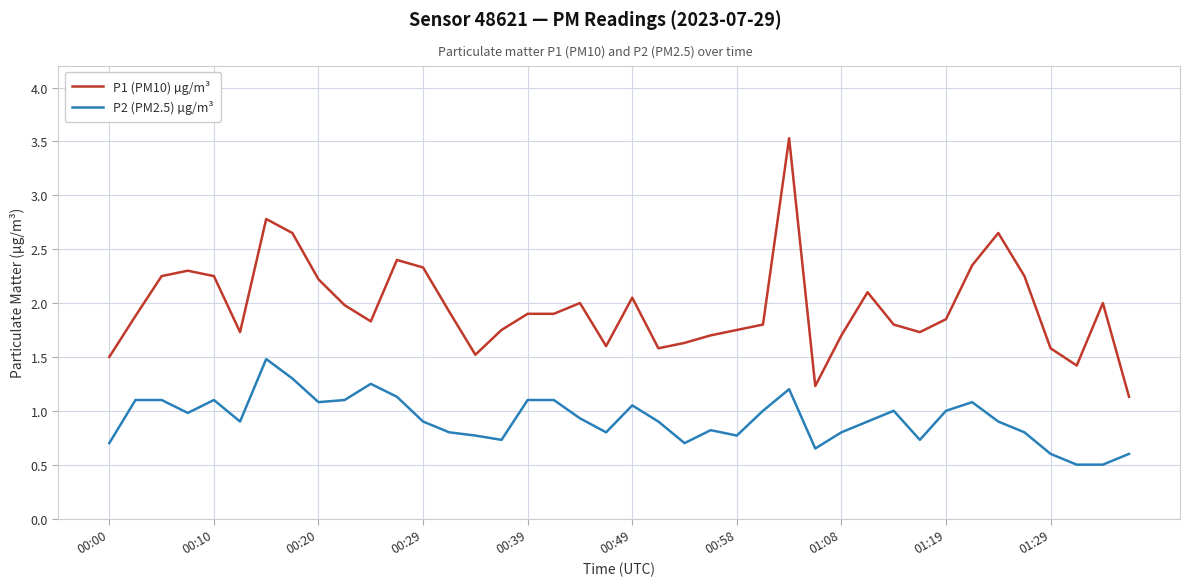

What is the smallest value displayed?

0.5